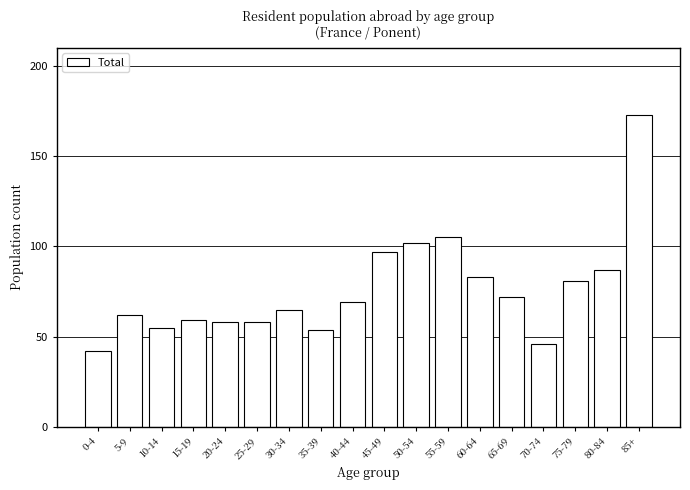

Reading left to right, what are all the values shown in this chart?

0-4=42	5-9=62	10-14=55	15-19=59	20-24=58	25-29=58	30-34=65	35-39=54	40-44=69	45-49=97	50-54=102	55-59=105	60-64=83	65-69=72	70-74=46	75-79=81	80-84=87	85+=173